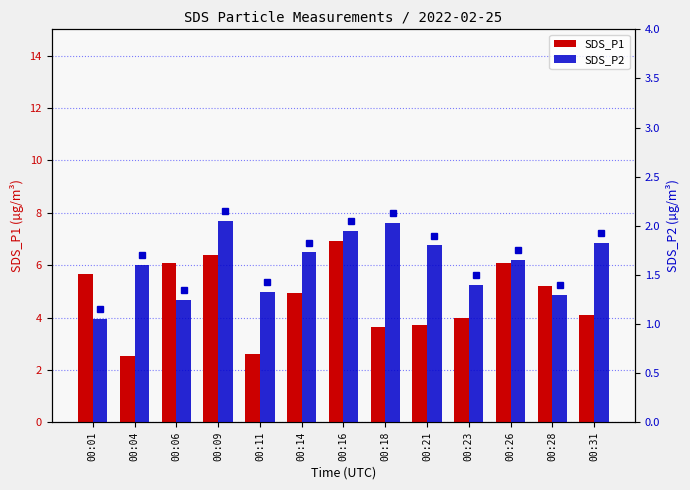

What value does the SDS_P1 series have at 00:01?

5.7